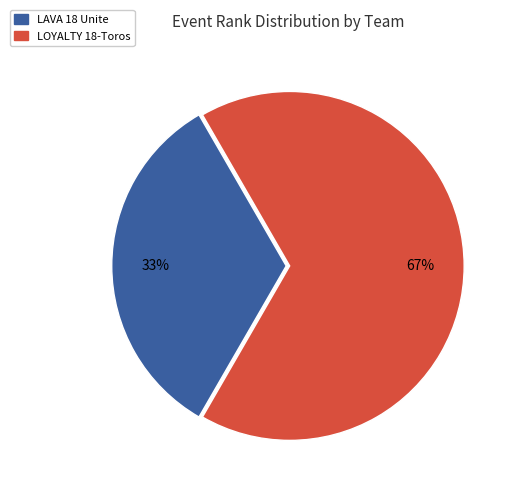

The LAVA 18 Unite slice represents 39% of the pie. True or false?

False